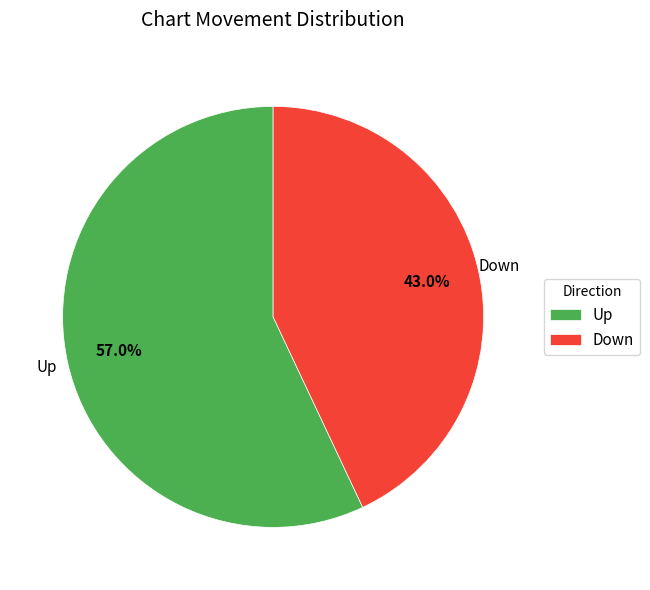

Is there any slice that represents more than half of the pie?

Yes